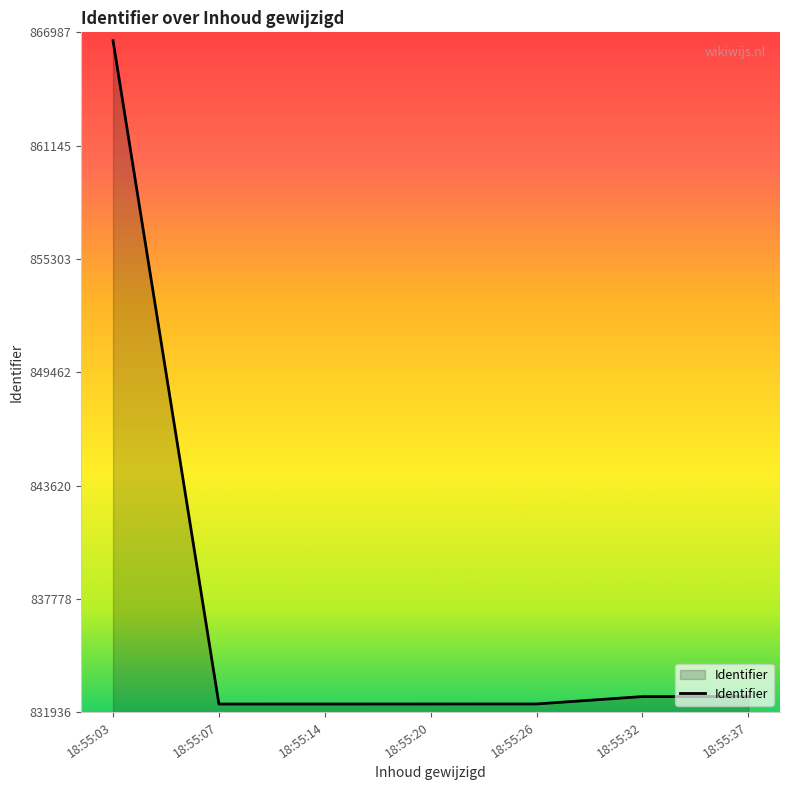

Which has a higher value, 18:55:32 or 18:55:07?

18:55:32